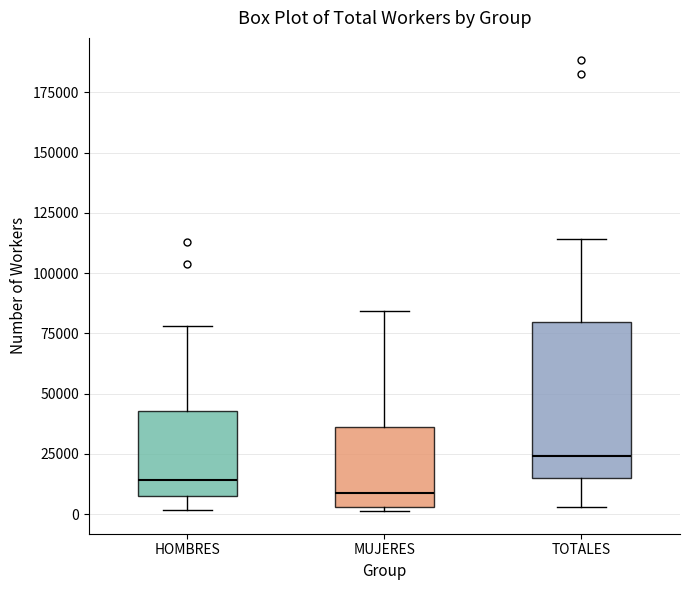

Where is the lower edge of the box for MUJERES on the y-axis? The values are not printed on the chart, so give them approximately, as read against the axis.

5000